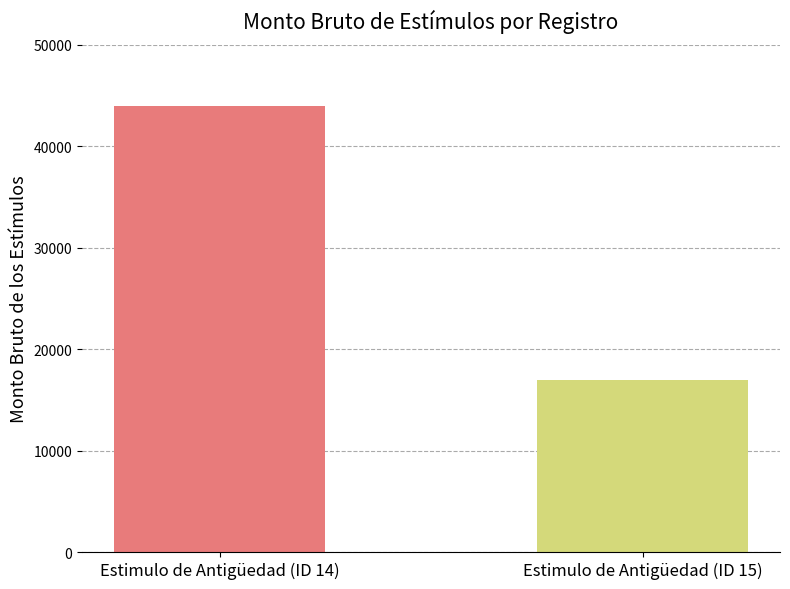

Does the chart contain any negative values?

No